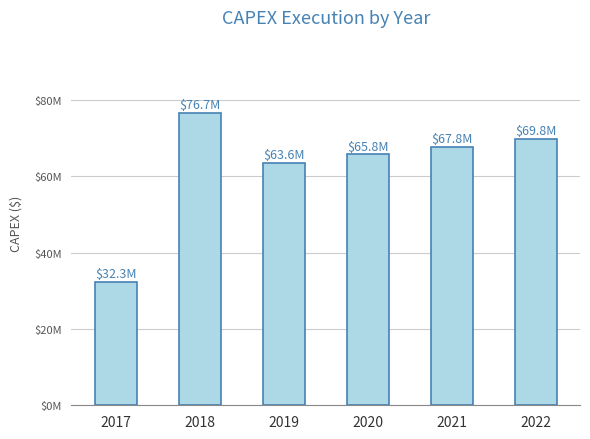

What is the sum of all values?

375945798.9